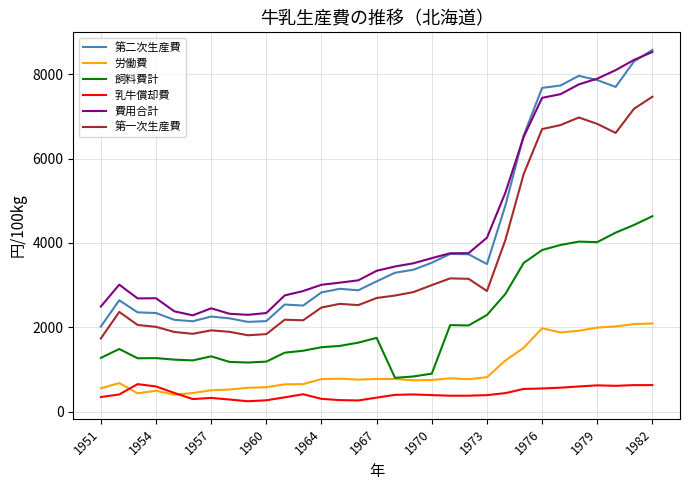

How many distinct data groups are displayed?

6